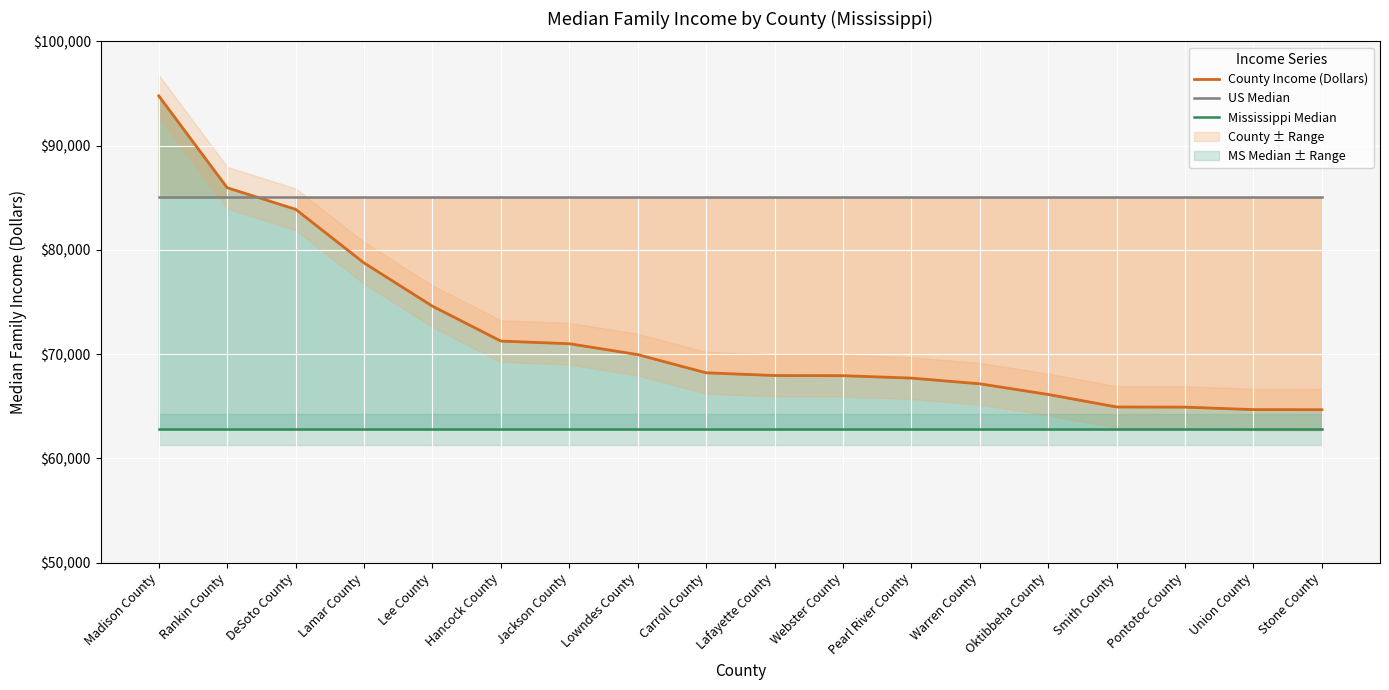

Is it true that Mississippi Median equals 62802 at Webster County?

True